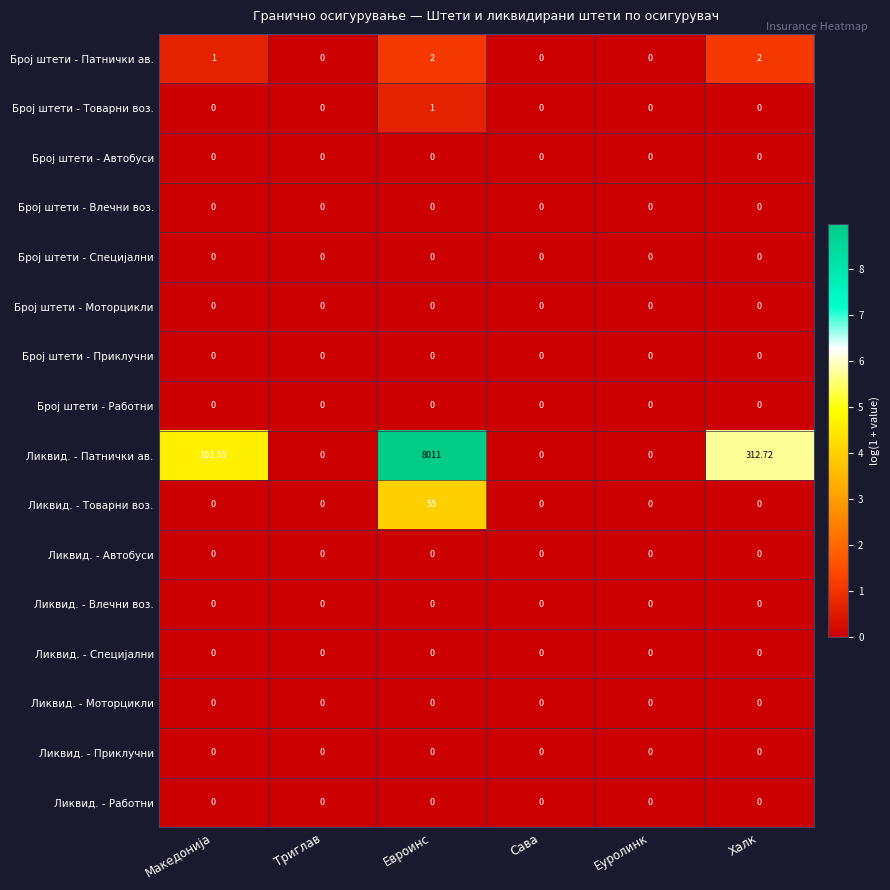

Between Македонија and Еуролинк, which series saw the biggest shift?

Ликвид. - Патнички ав.